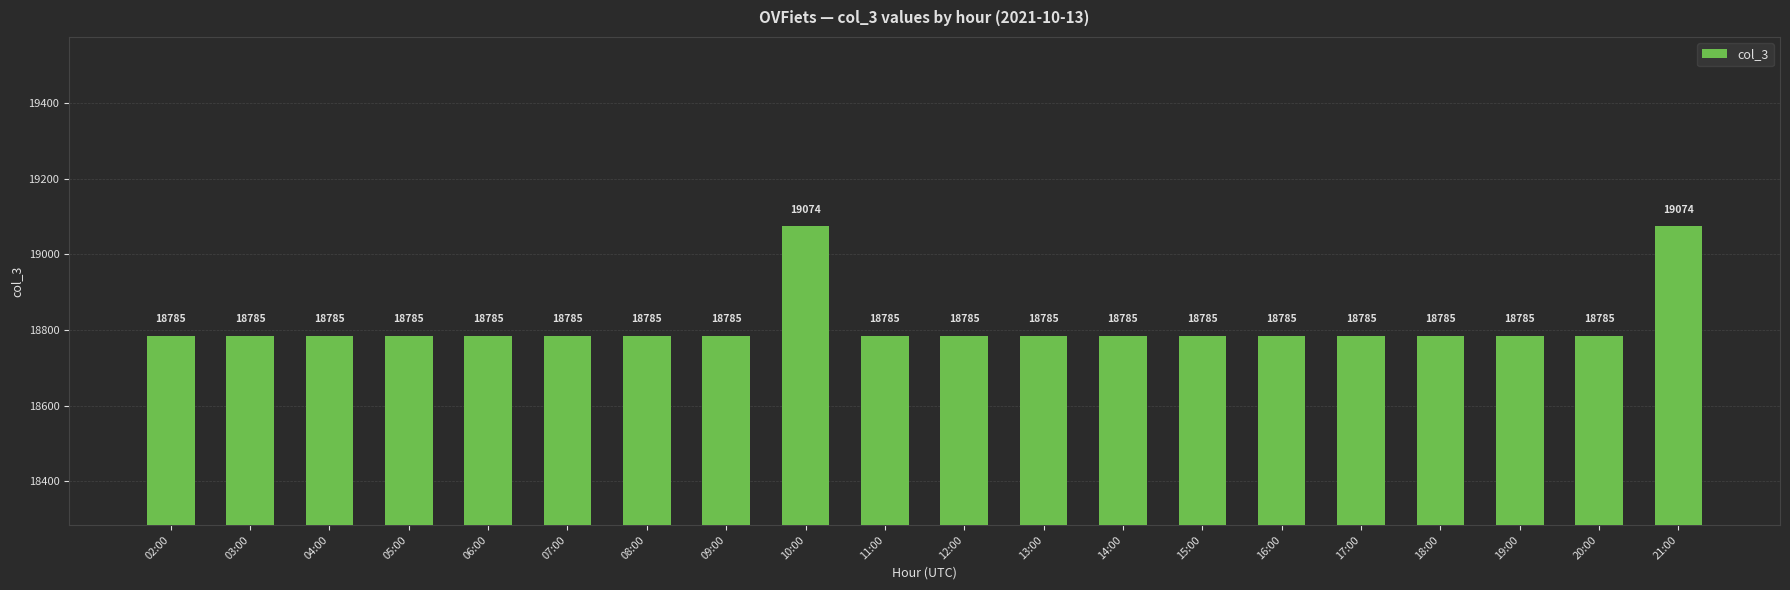

The chart shows a value of 25817 at 16:00. True or false?

False